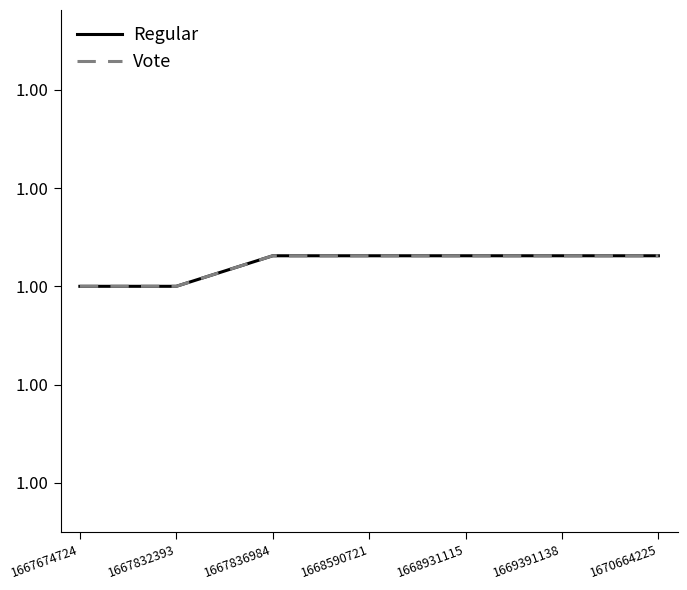

Does the chart have visible grid lines?

No